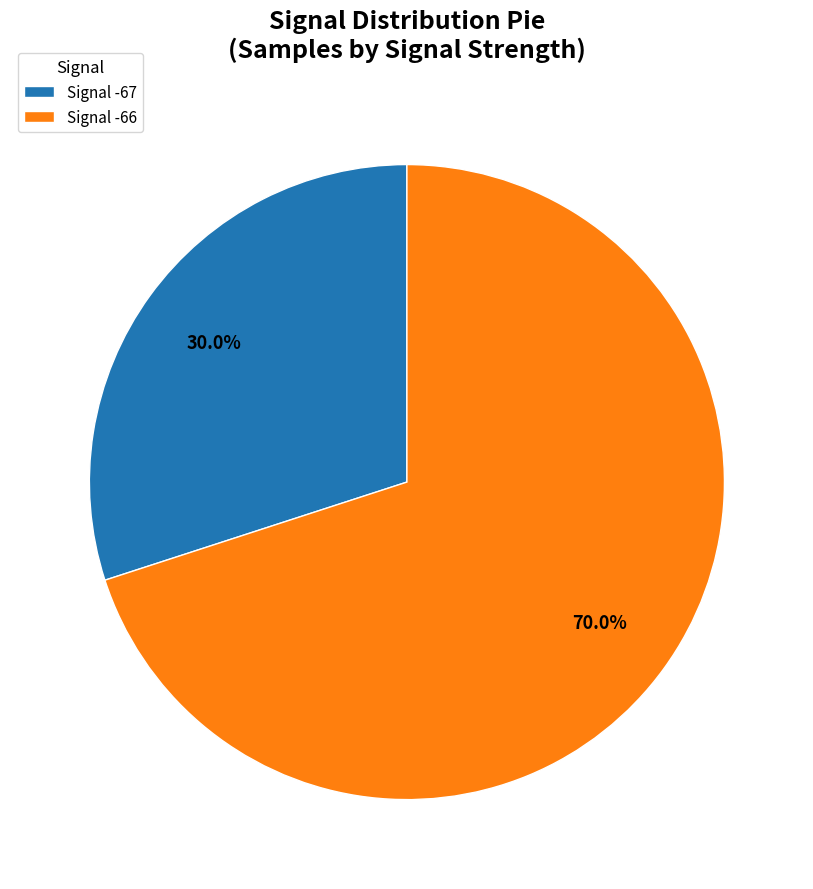

Count the number of slices in the pie.

2